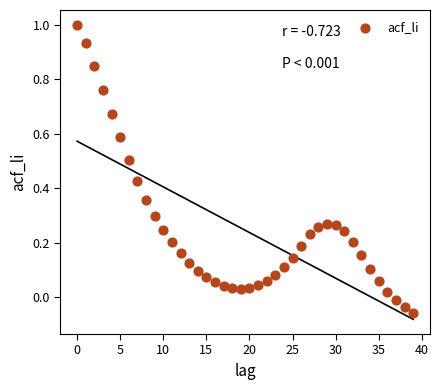

What is the range of Y values (max minus min)?

1.1